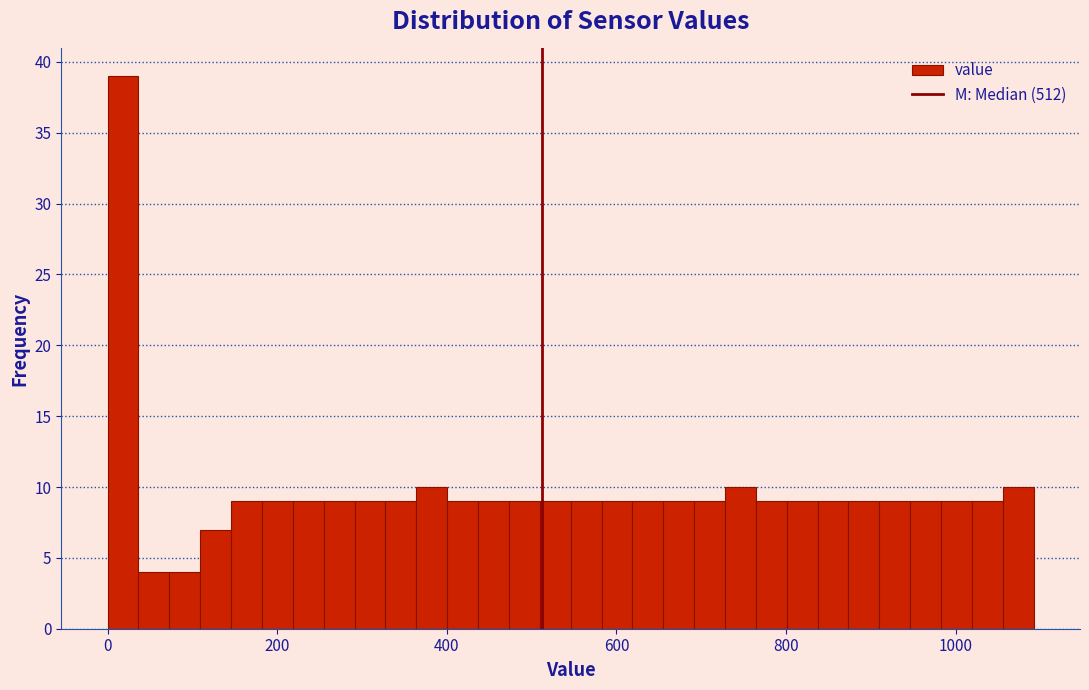

Around what value on the x-axis is the tallest bar? Give the approximate position of its centre, as read against the axis.

20